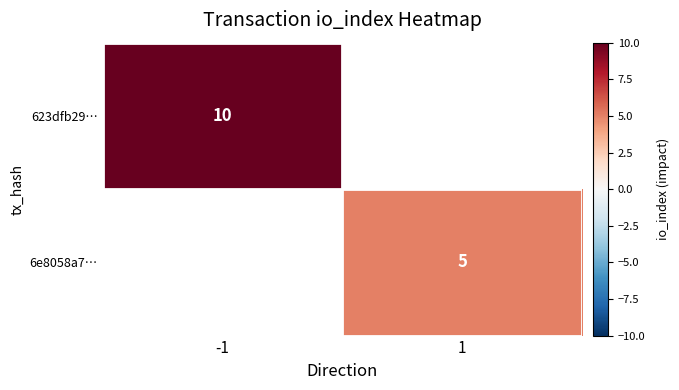

The 623dfb29… series shows 5 at -1. True or false?

False